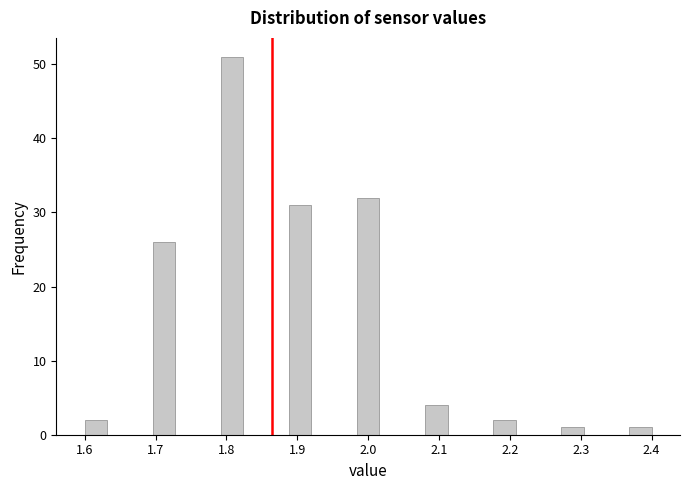

Around what value on the x-axis is the tallest bar? Give the approximate position of its centre, as read against the axis.

1.81